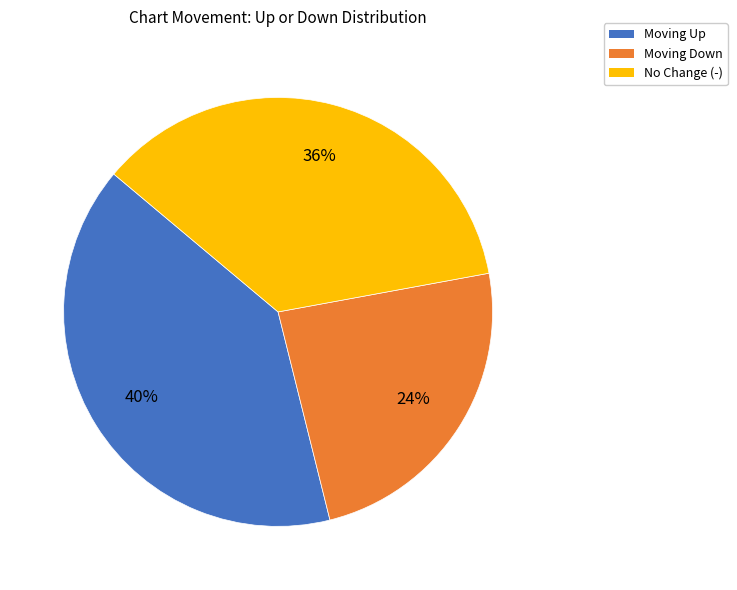

Is there a majority slice in this chart?

No